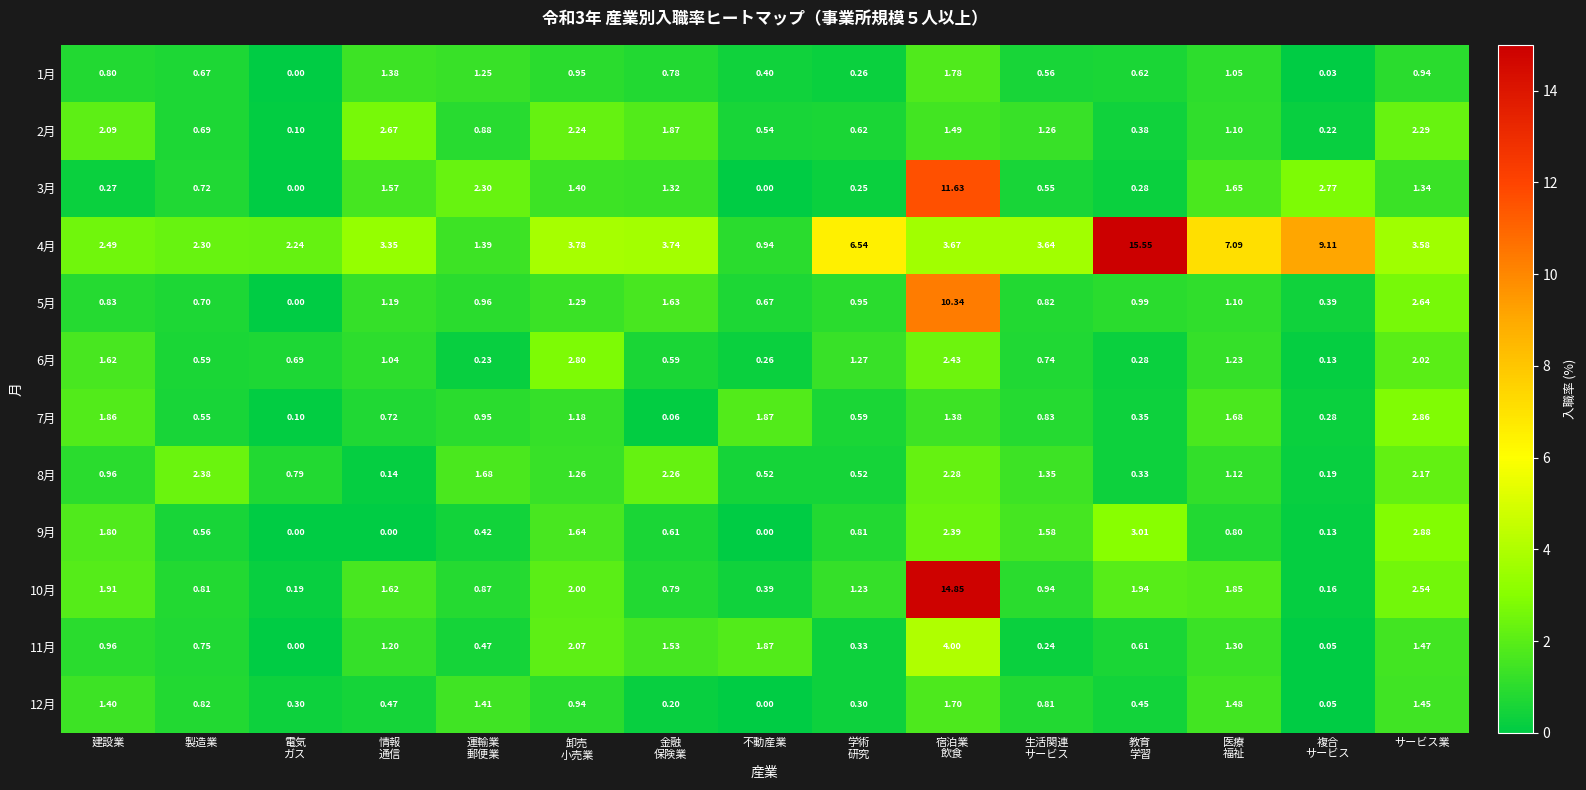

Is the value of 7月 at サービス業 greater than the value of 11月 at 製造業?

Yes